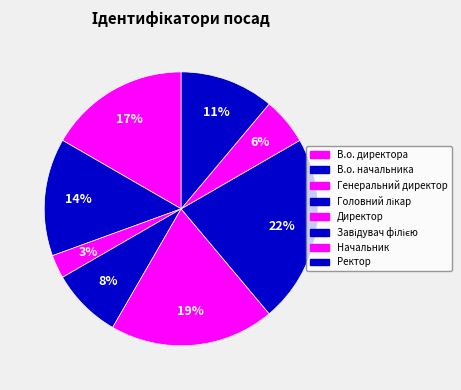

How many slices are in this pie chart?

8